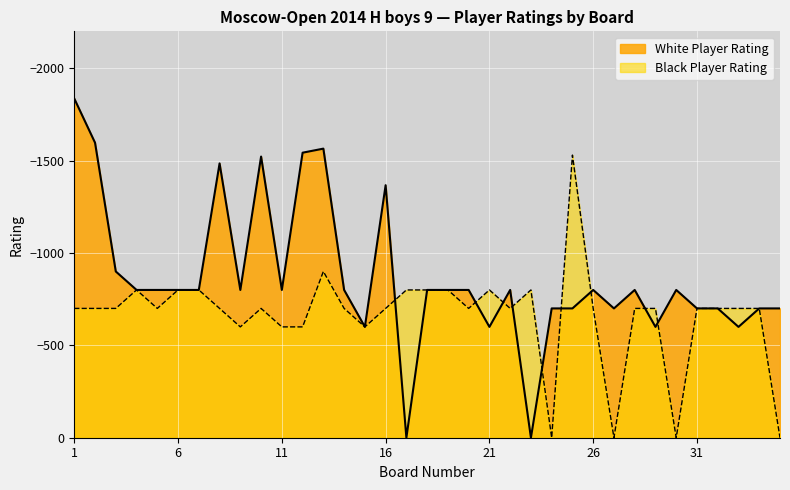

What are all the series names shown in the legend?

White Player Rating, Black Player Rating